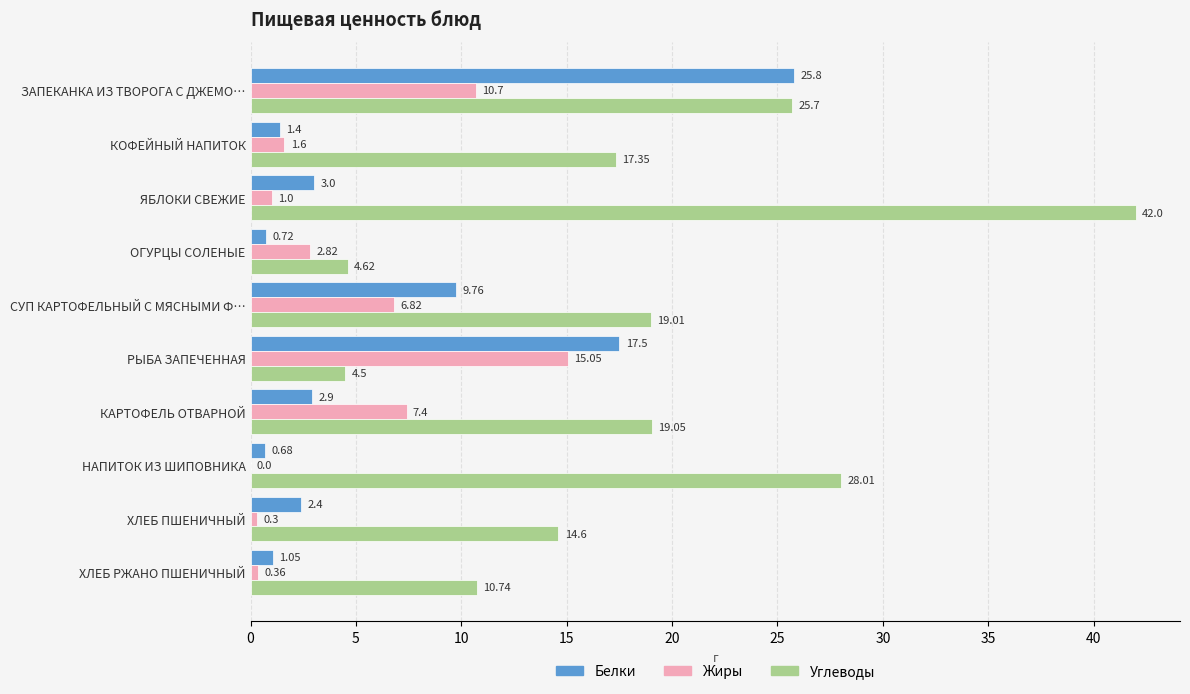

Between ОГУРЦЫ СОЛЕНЫЕ and РЫБА ЗАПЕЧЕННАЯ, which series saw the biggest shift?

Белки